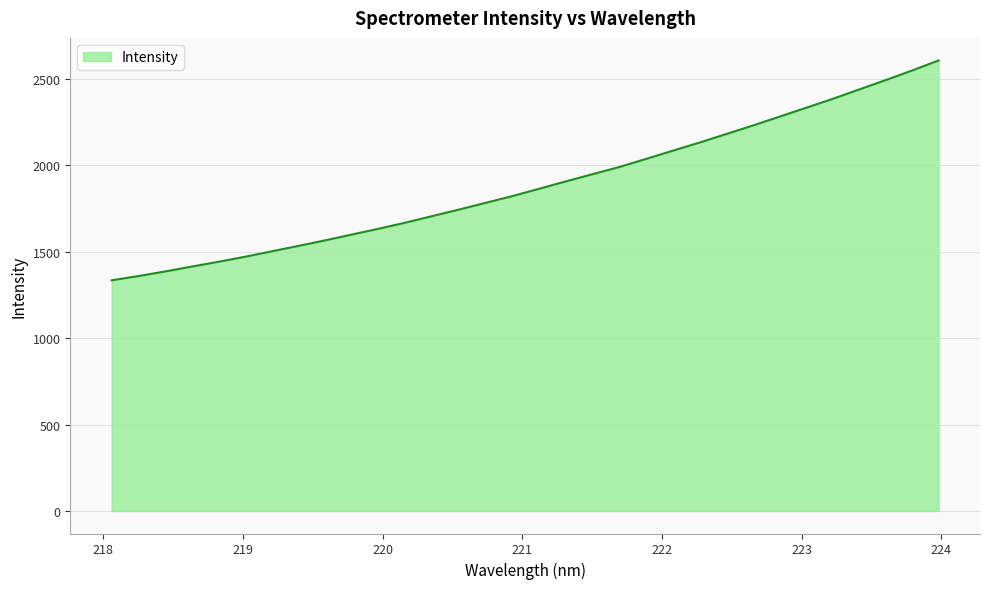

What is the smallest value displayed?

1334.8